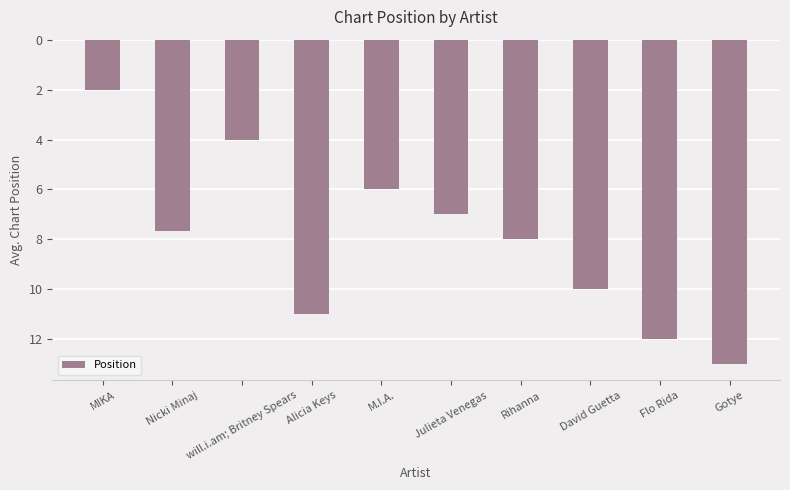

List the labels in order of value, largest first.

Gotye, Flo Rida, Alicia Keys, David Guetta, Rihanna, Nicki Minaj, Julieta Venegas, M.I.A., will.i.am; Britney Spears, MIKA